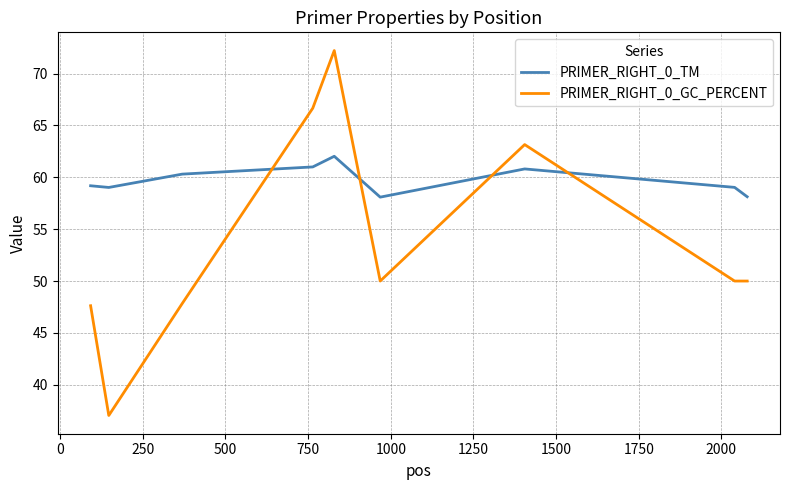

True or false: PRIMER_RIGHT_0_TM and PRIMER_RIGHT_0_GC_PERCENT intersect in this chart.

True